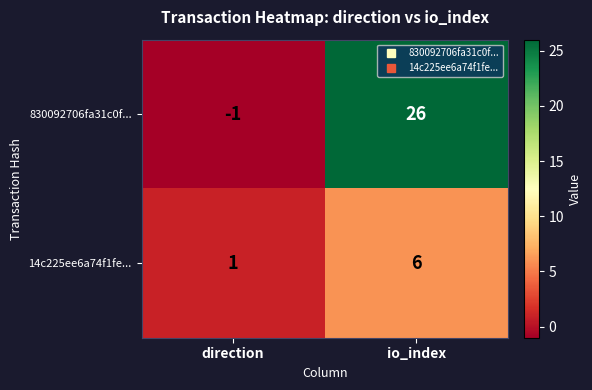

The 14c225ee6a74f1fe... series shows 1 at direction. True or false?

True